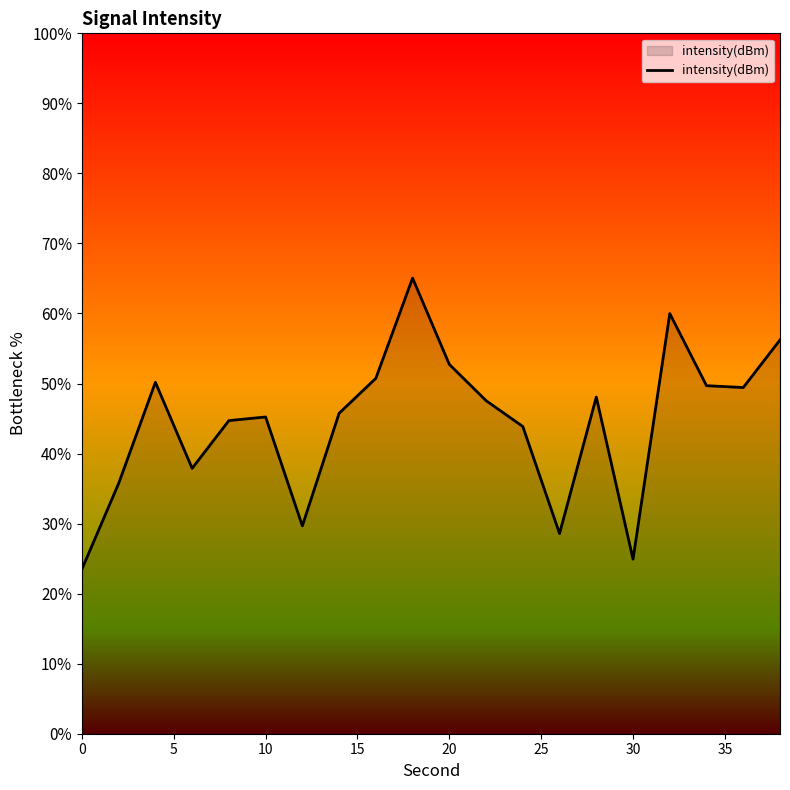

Count the number of data series in this chart.

1